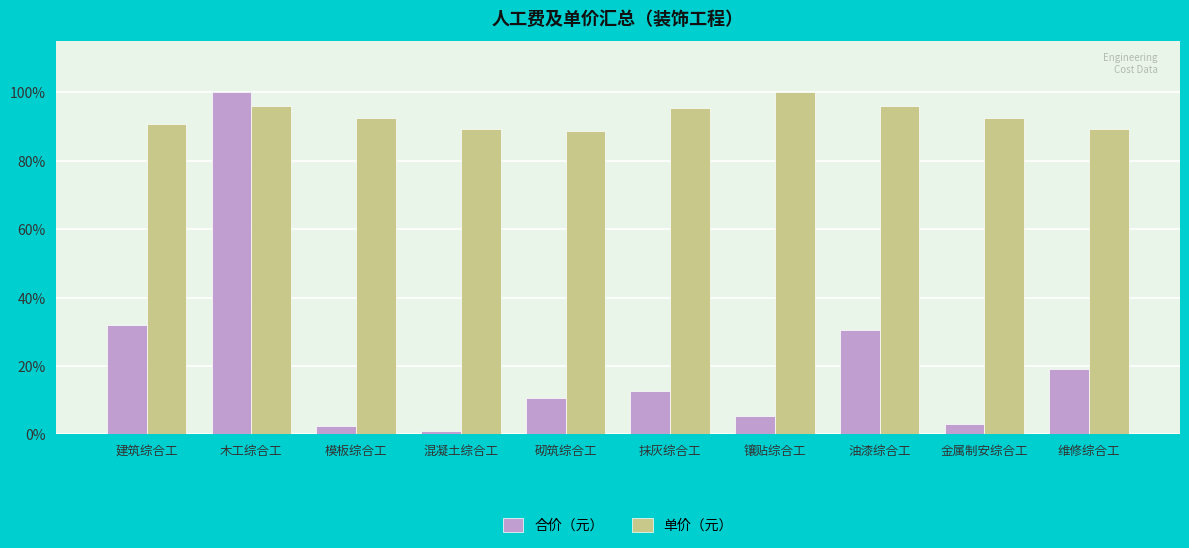

What is the sum of all 合价（元） values?

216.9